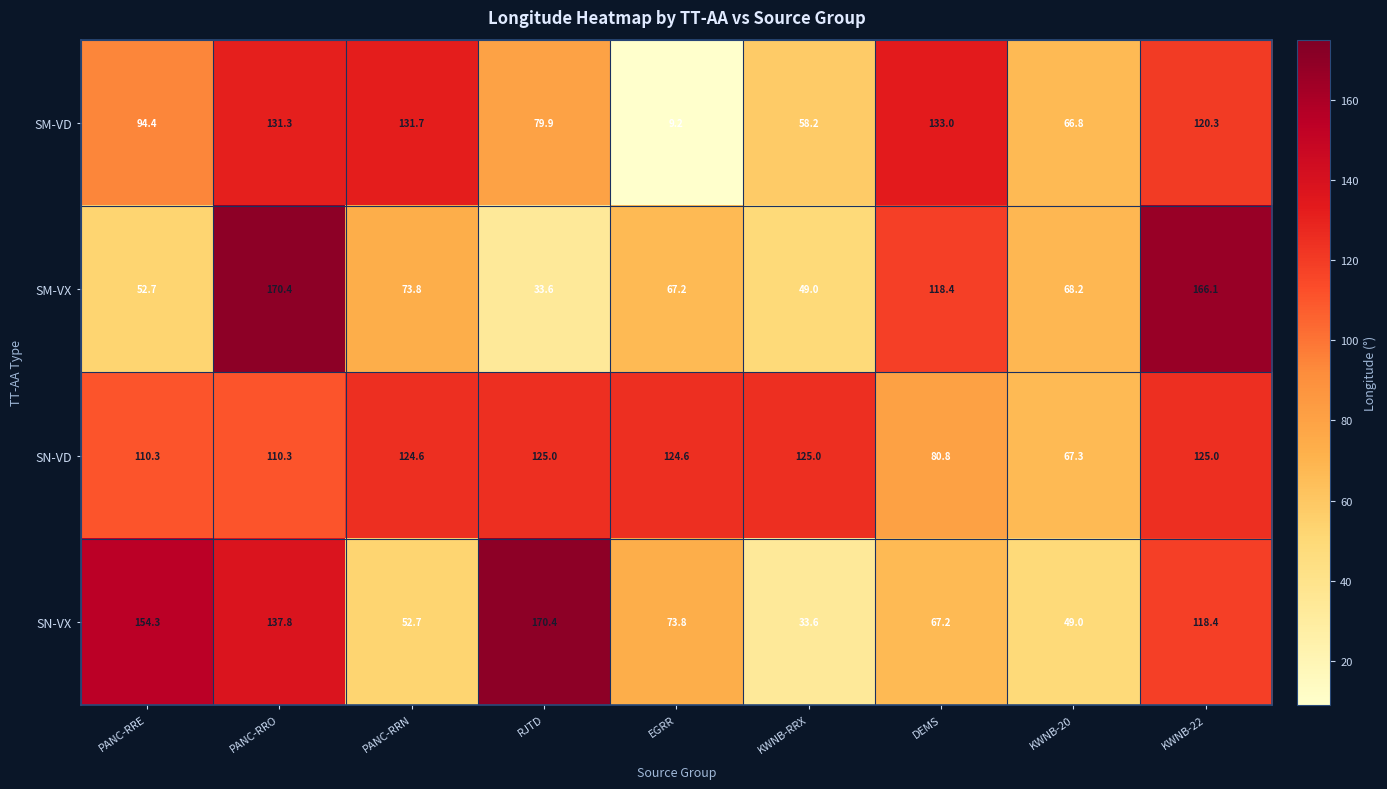

What is the average value of the SM-VX series?

88.8